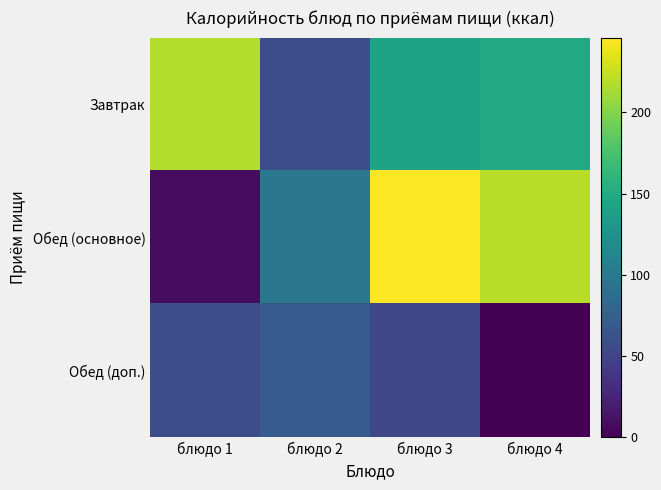

Reading left to right, extract all data points from this chart.

Завтрак: блюдо 1=218.0	блюдо 2=58.0	блюдо 3=142.0	блюдо 4=149.8
Обед (основное): блюдо 1=8.0	блюдо 2=98.0	блюдо 3=246.0	блюдо 4=220.0
Обед (доп.): блюдо 1=58.0	блюдо 2=71.0	блюдо 3=52.0	блюдо 4=0.0